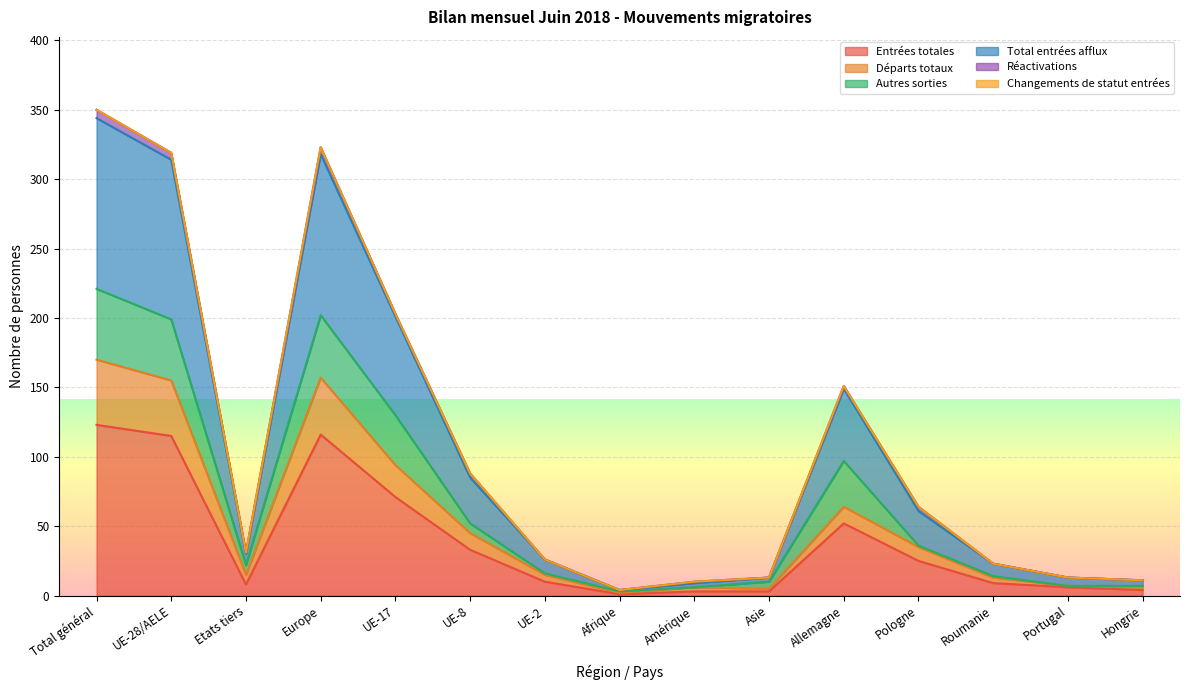

What is the difference between the highest and lowest values at Allemagne?

99